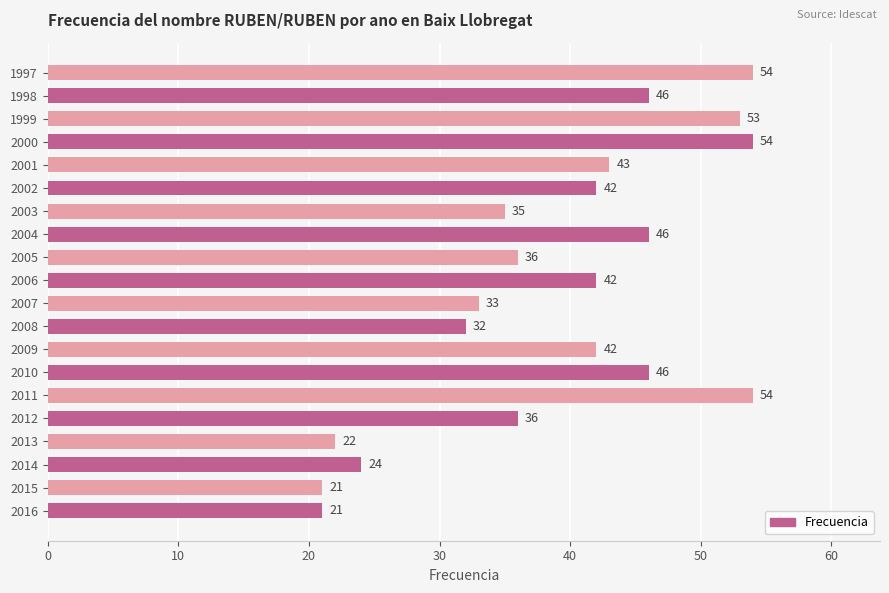

What is the change in value from 1997 to 2008?

-22